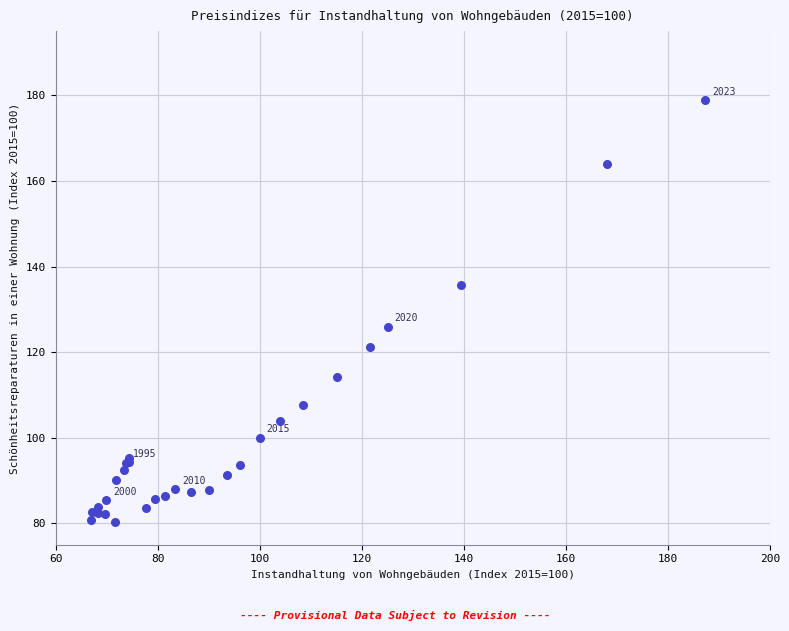

What Y value in the scatter plot is closest to 129?

125.9